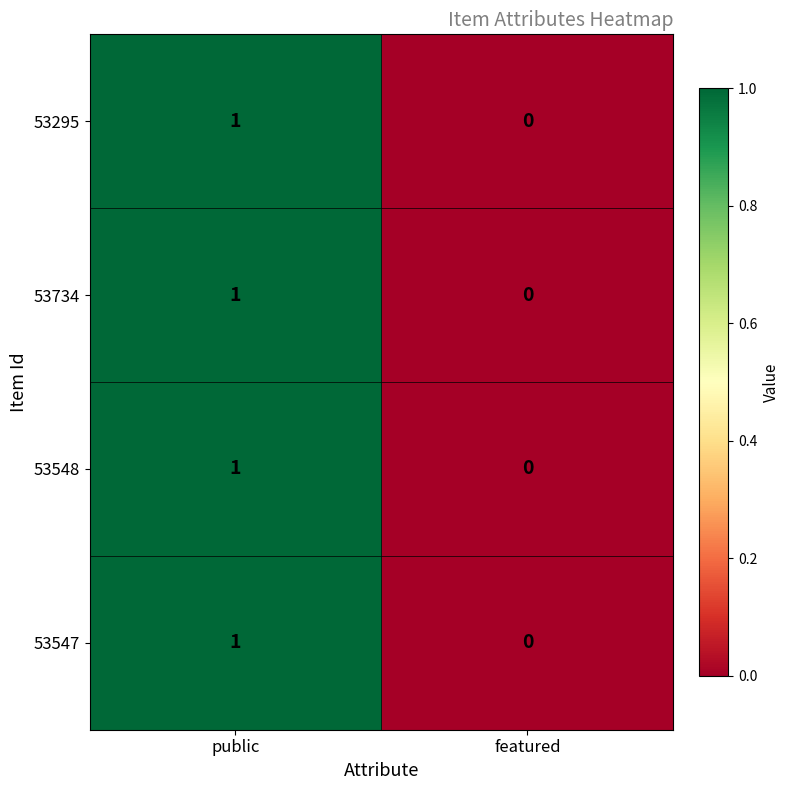

Which label corresponds to the smallest value in the chart?

featured